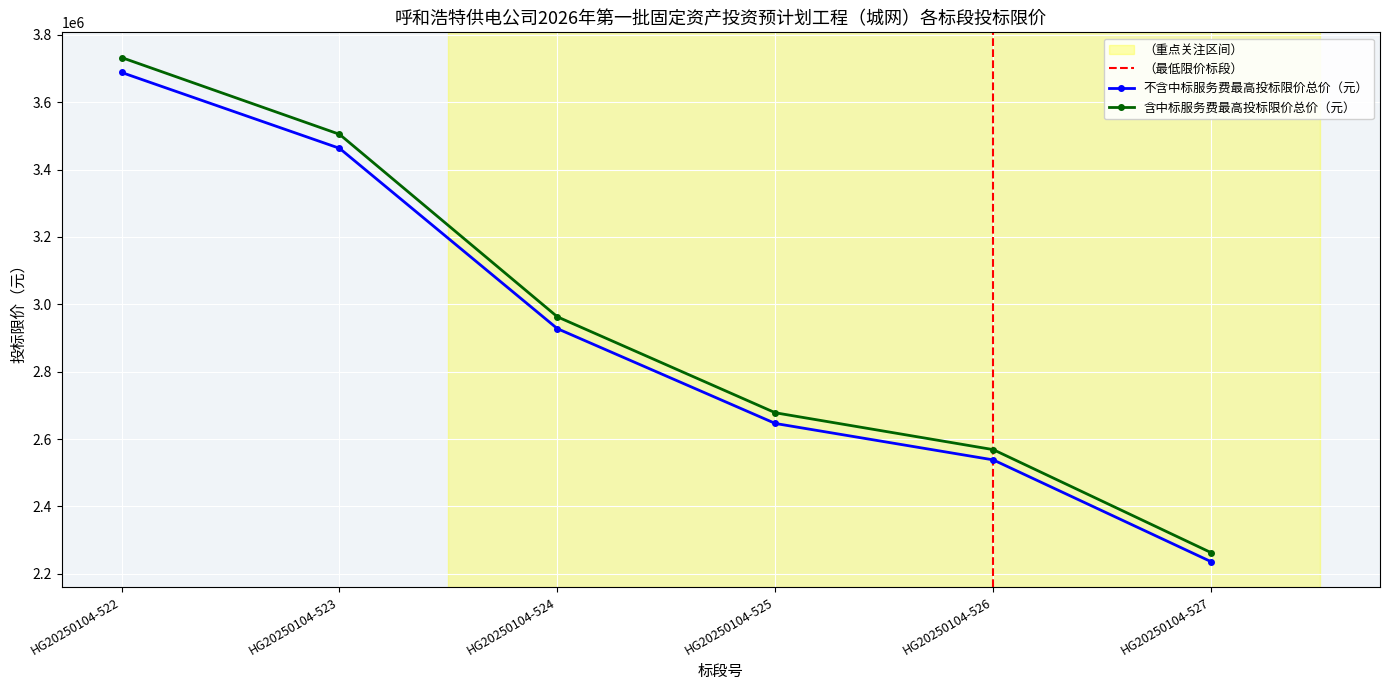

What is the approximate value of 不含中标服务费最高投标限价总价（元） at HG20250104-527?

2236010.0